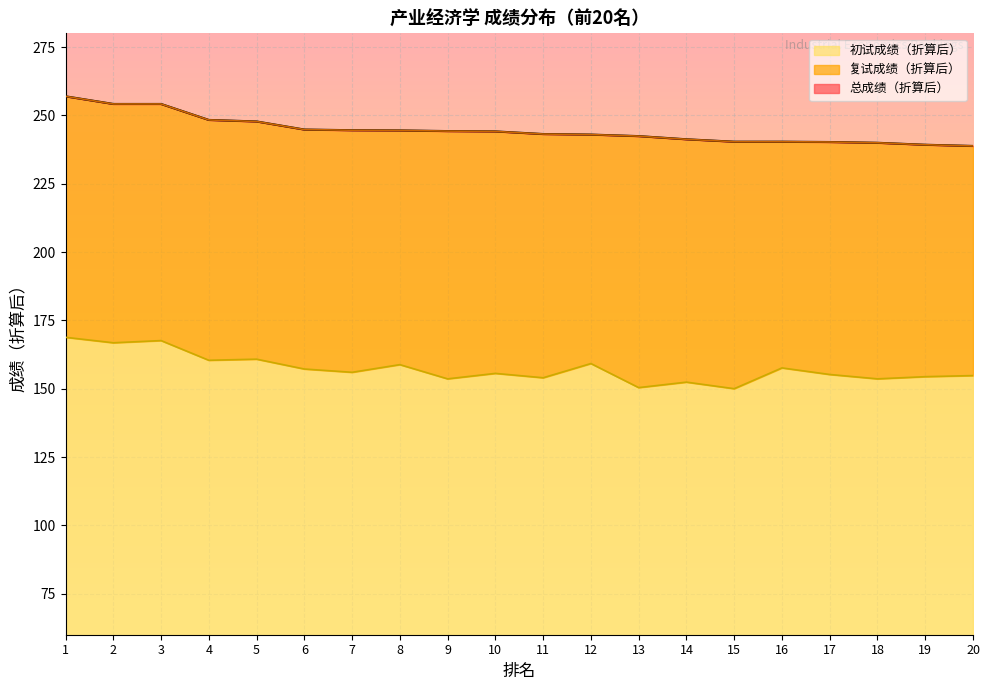

What is the difference between the maximum and minimum values in the 初试成绩（折算后） series?

18.8